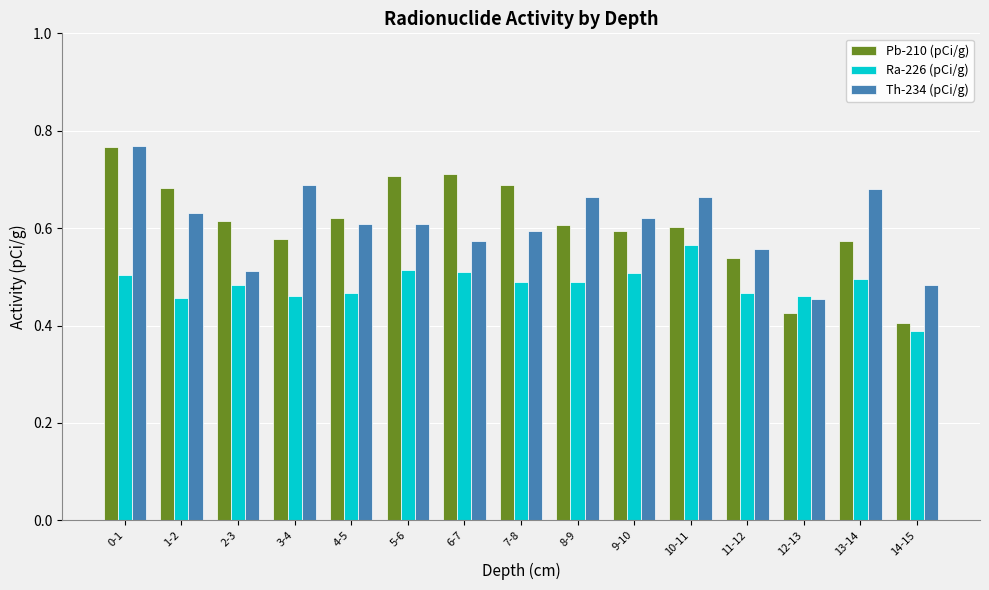

Between 0-1 and 10-11, which series saw the biggest shift?

Pb-210 (pCi/g)